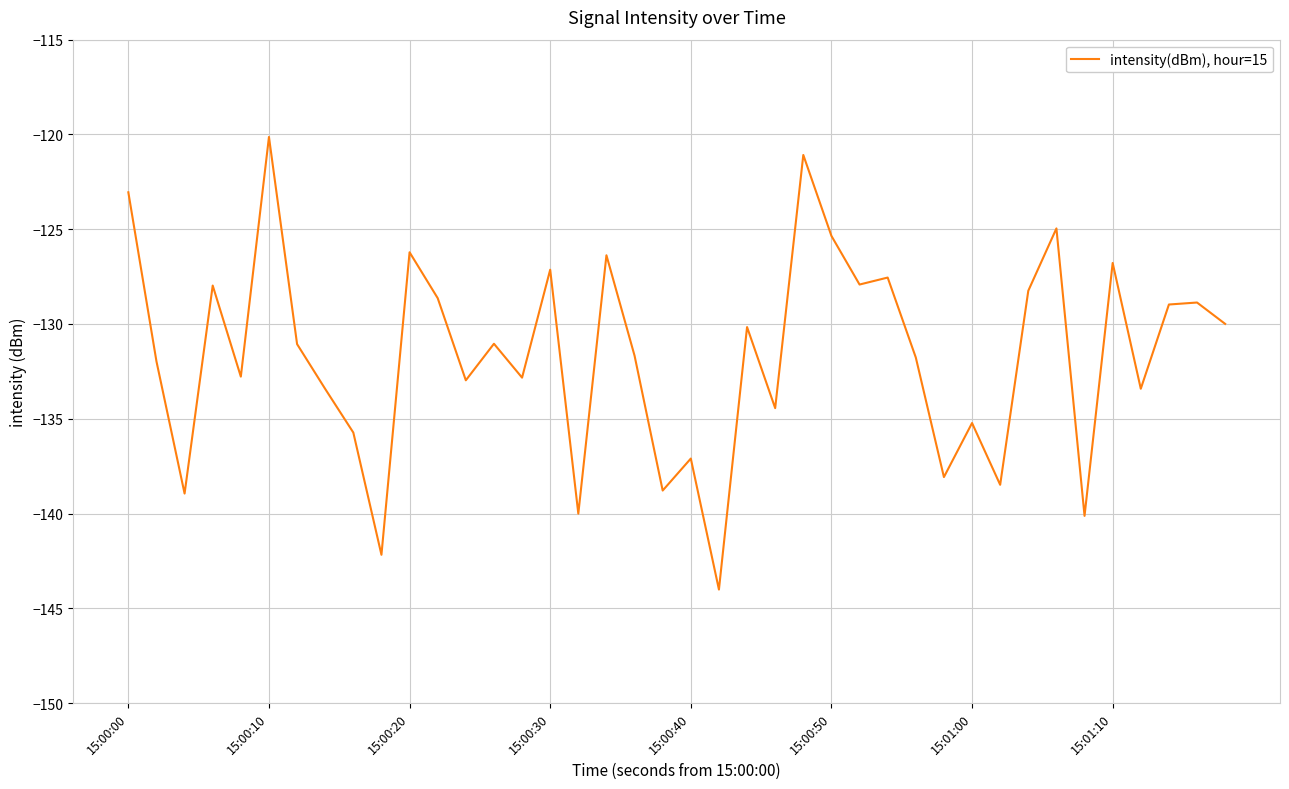

What is the difference between the maximum and minimum values?

23.9